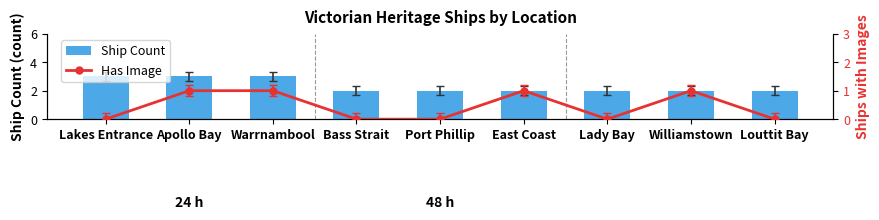

What is the highest value of the Has Image series?

1